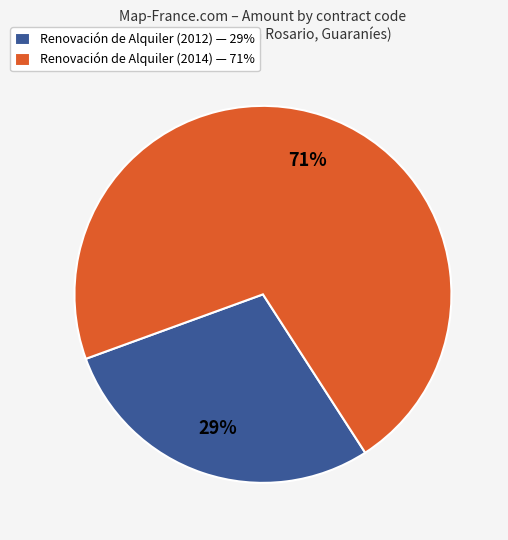

Approximately how many times larger is the value at Renovación de Alquiler (2012) — 29% compared to Renovación de Alquiler (2014) — 71%?

0.4